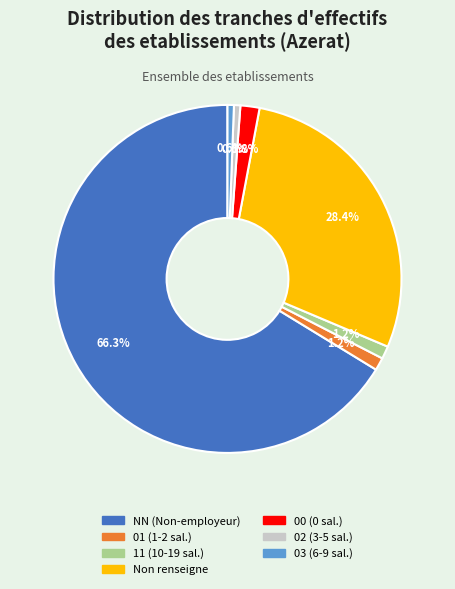

How many segments does this pie chart have?

7